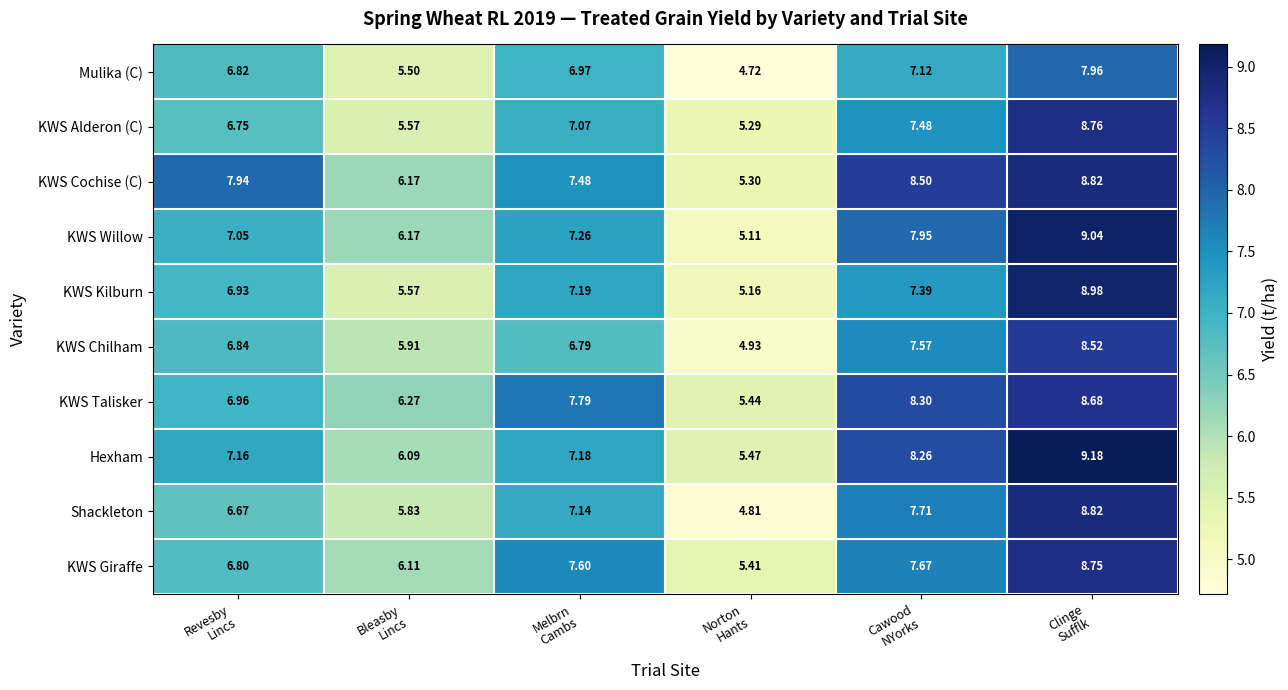

What is the smallest value displayed?

4.7